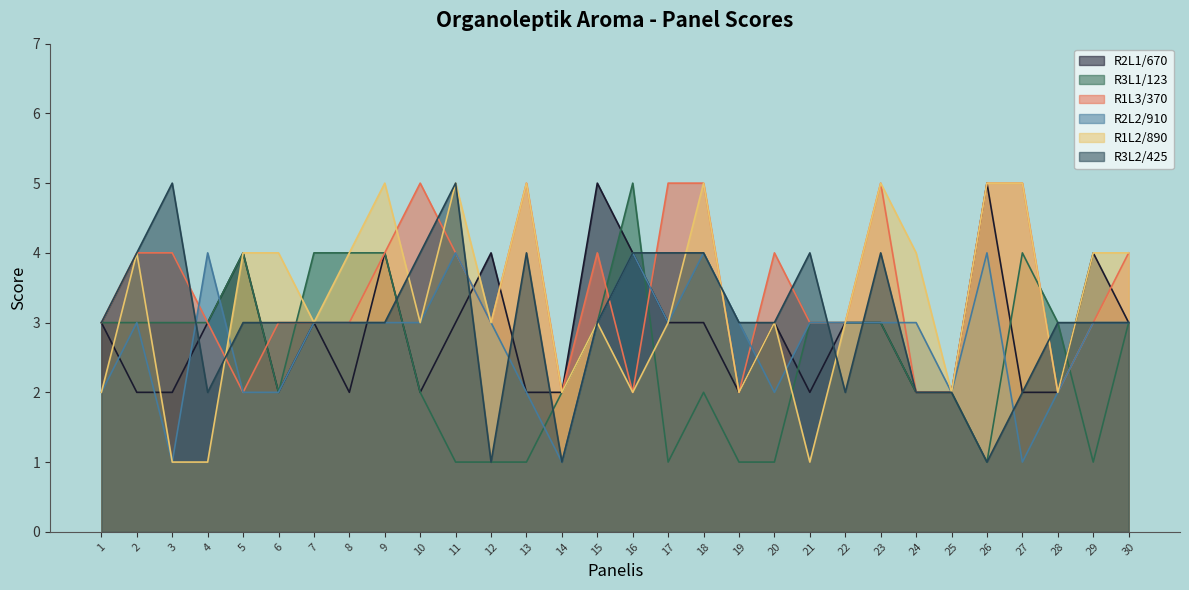

True or false: R1L2/890 has a value of 1 at 4.

True